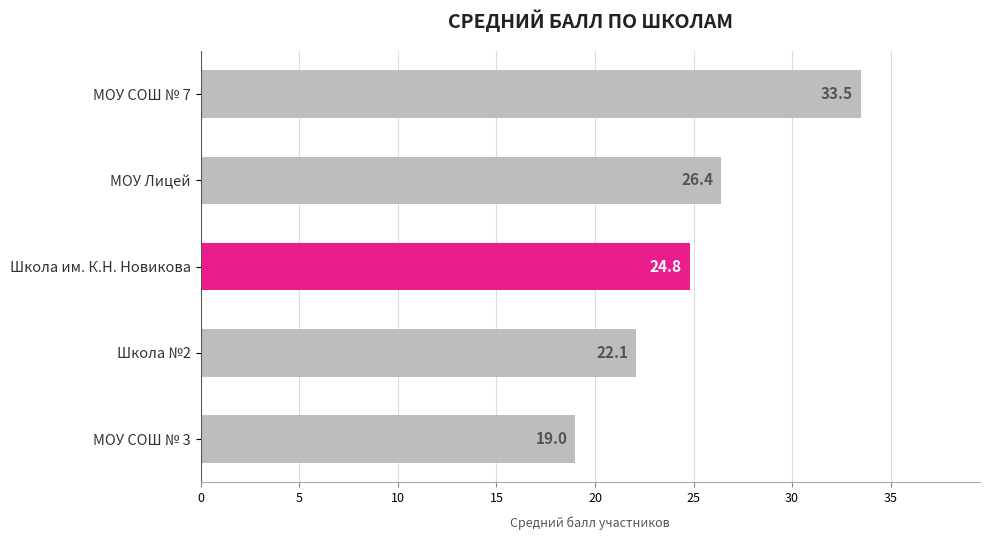

Rank the categories by value from lowest to highest.

МОУ СОШ № 3, Школа №2, Школа им. К.Н. Новикова, МОУ Лицей, МОУ СОШ № 7